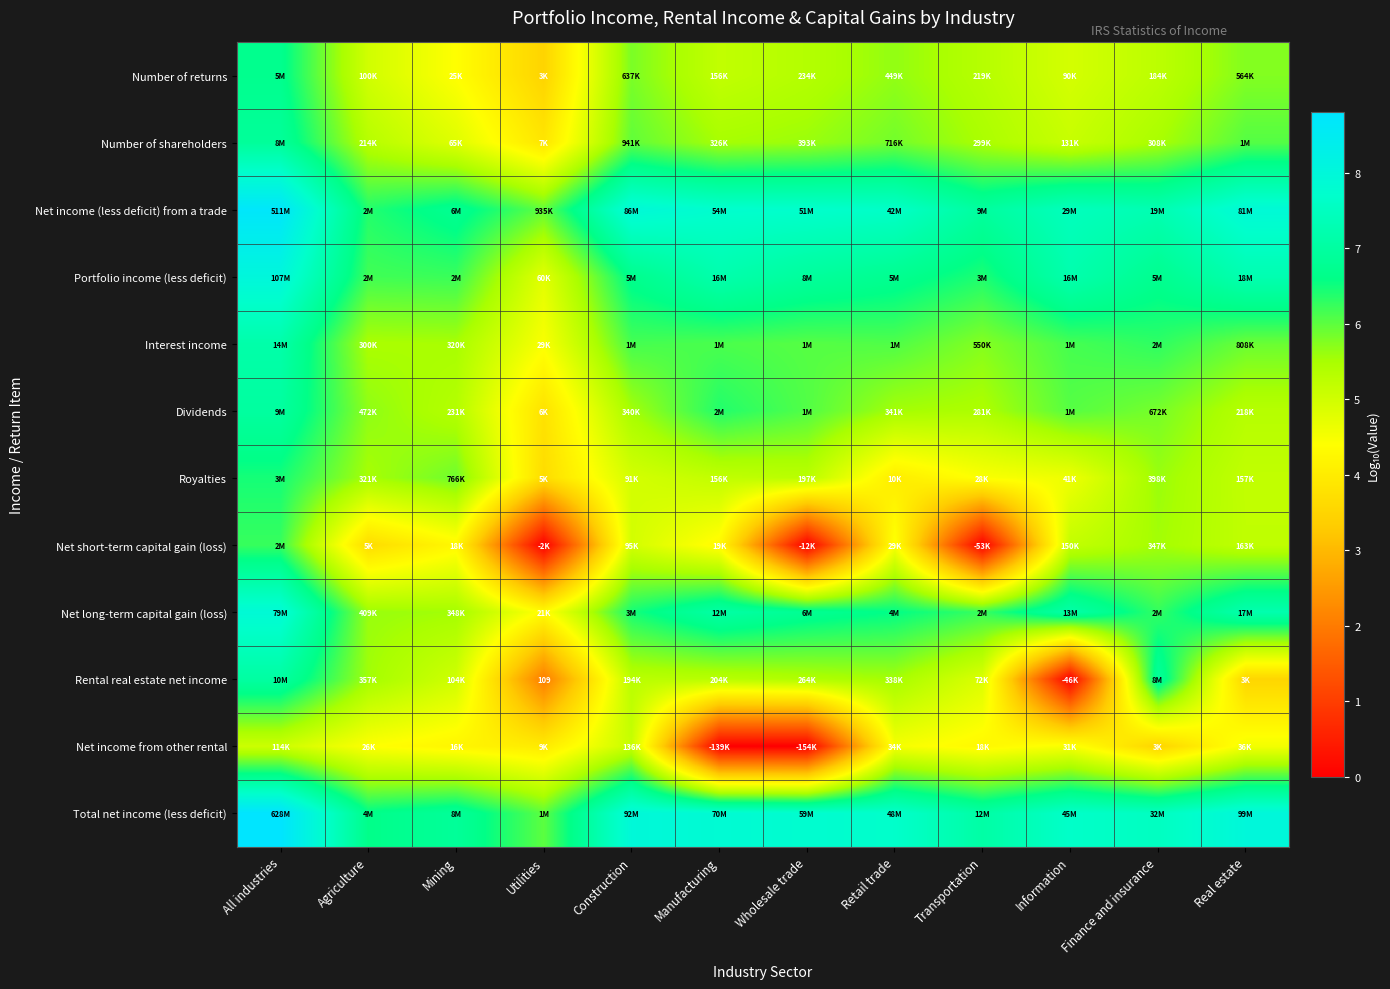

At which label is Dividends closest to 5?

Real estate